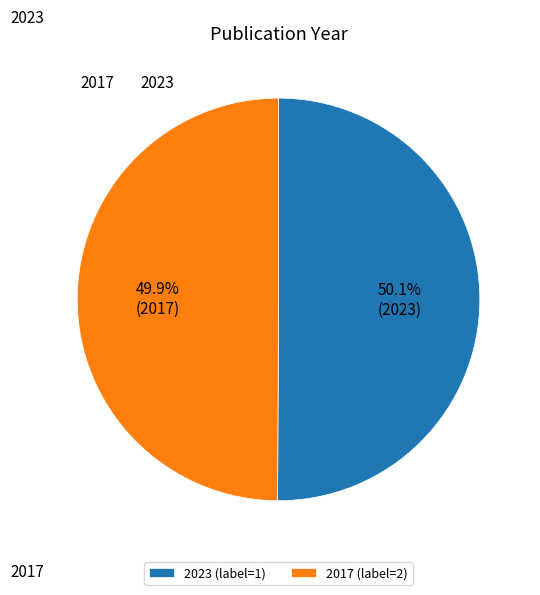

True or false: 2017 accounts for 40% of the total.

False